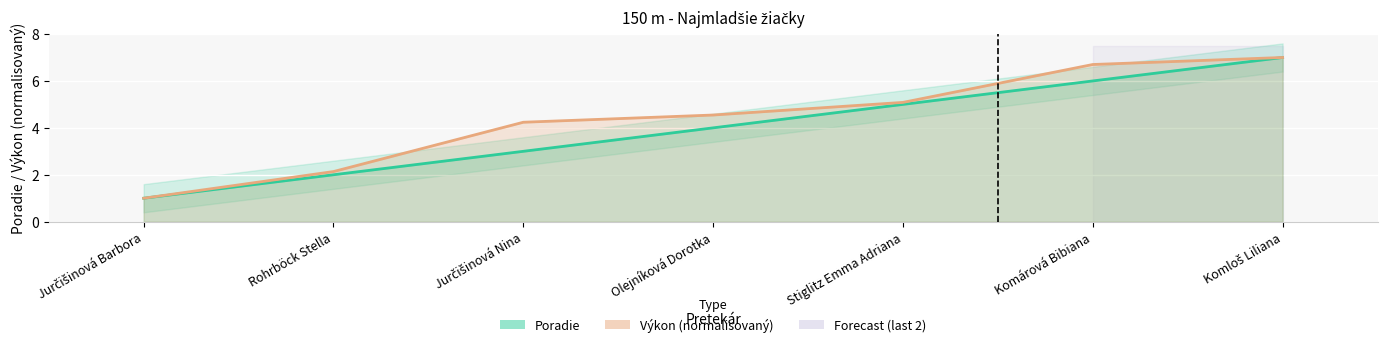

At Komárová Bibiana, list the series in order from smallest to largest.

Poradie, Výkon